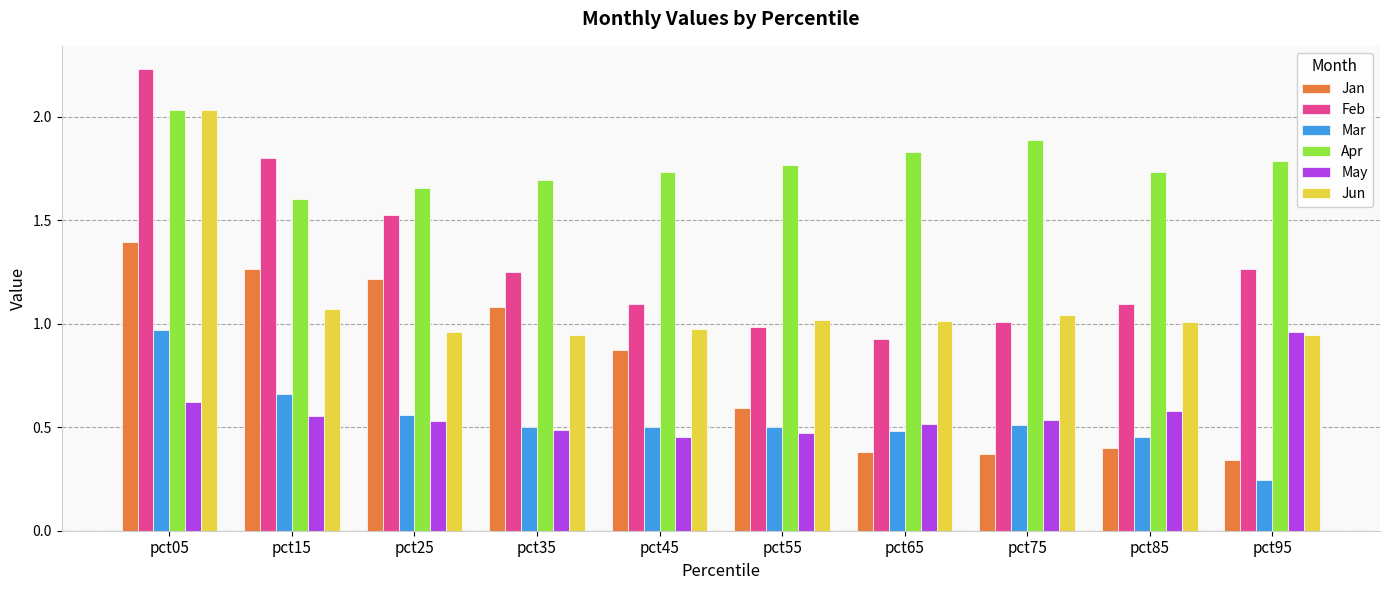

Is the value of Jun at pct45 greater than the value of Jan at pct65?

Yes